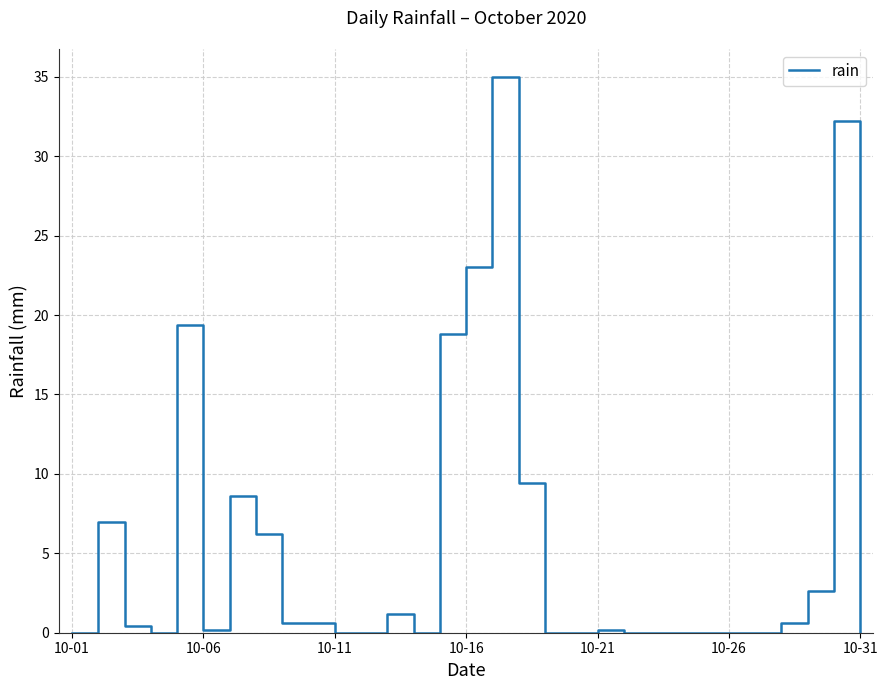

What is the difference between the maximum and minimum values?

35.0